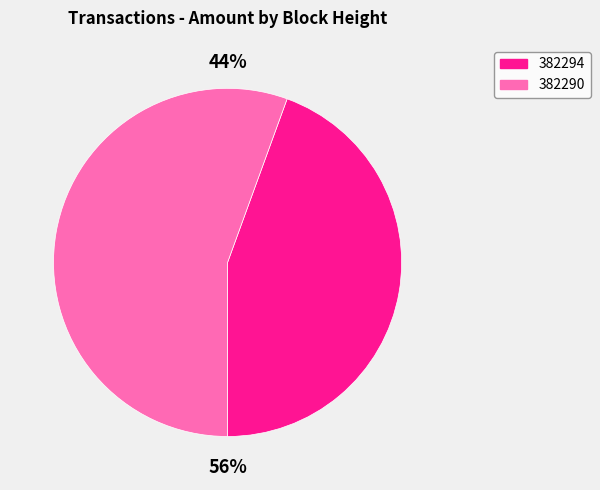

Is it true that 382294 is 54% of the pie?

False